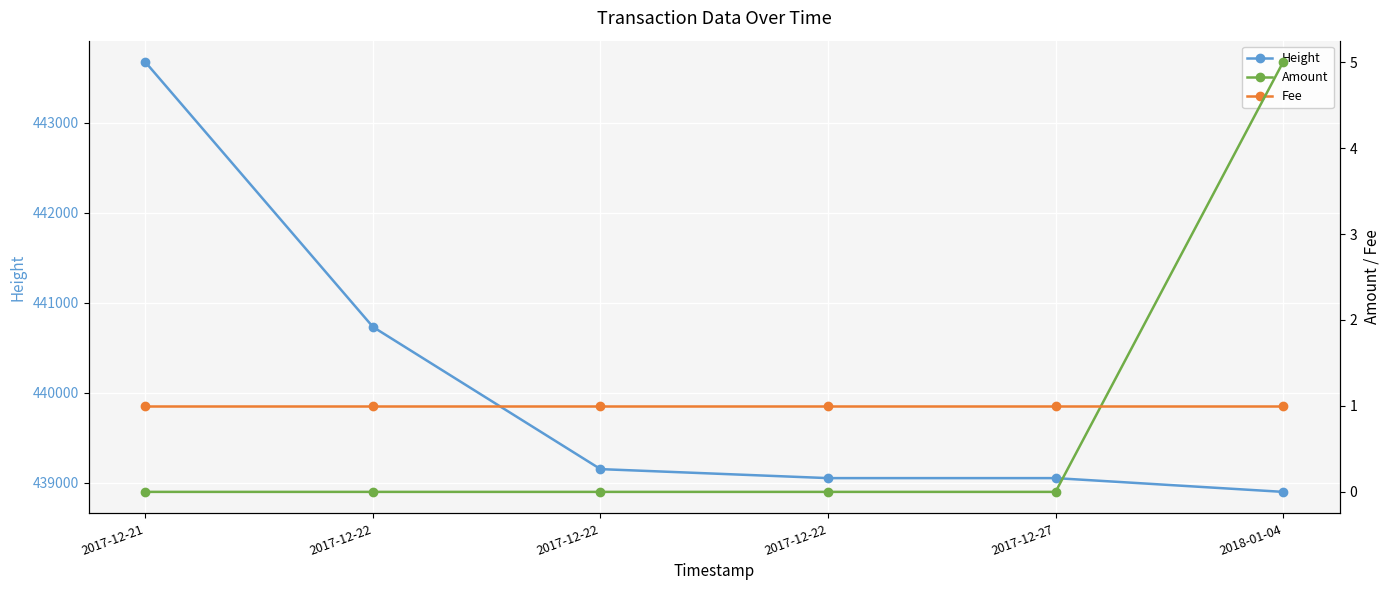

What is the label of the 3rd point from the right?

2017-12-22